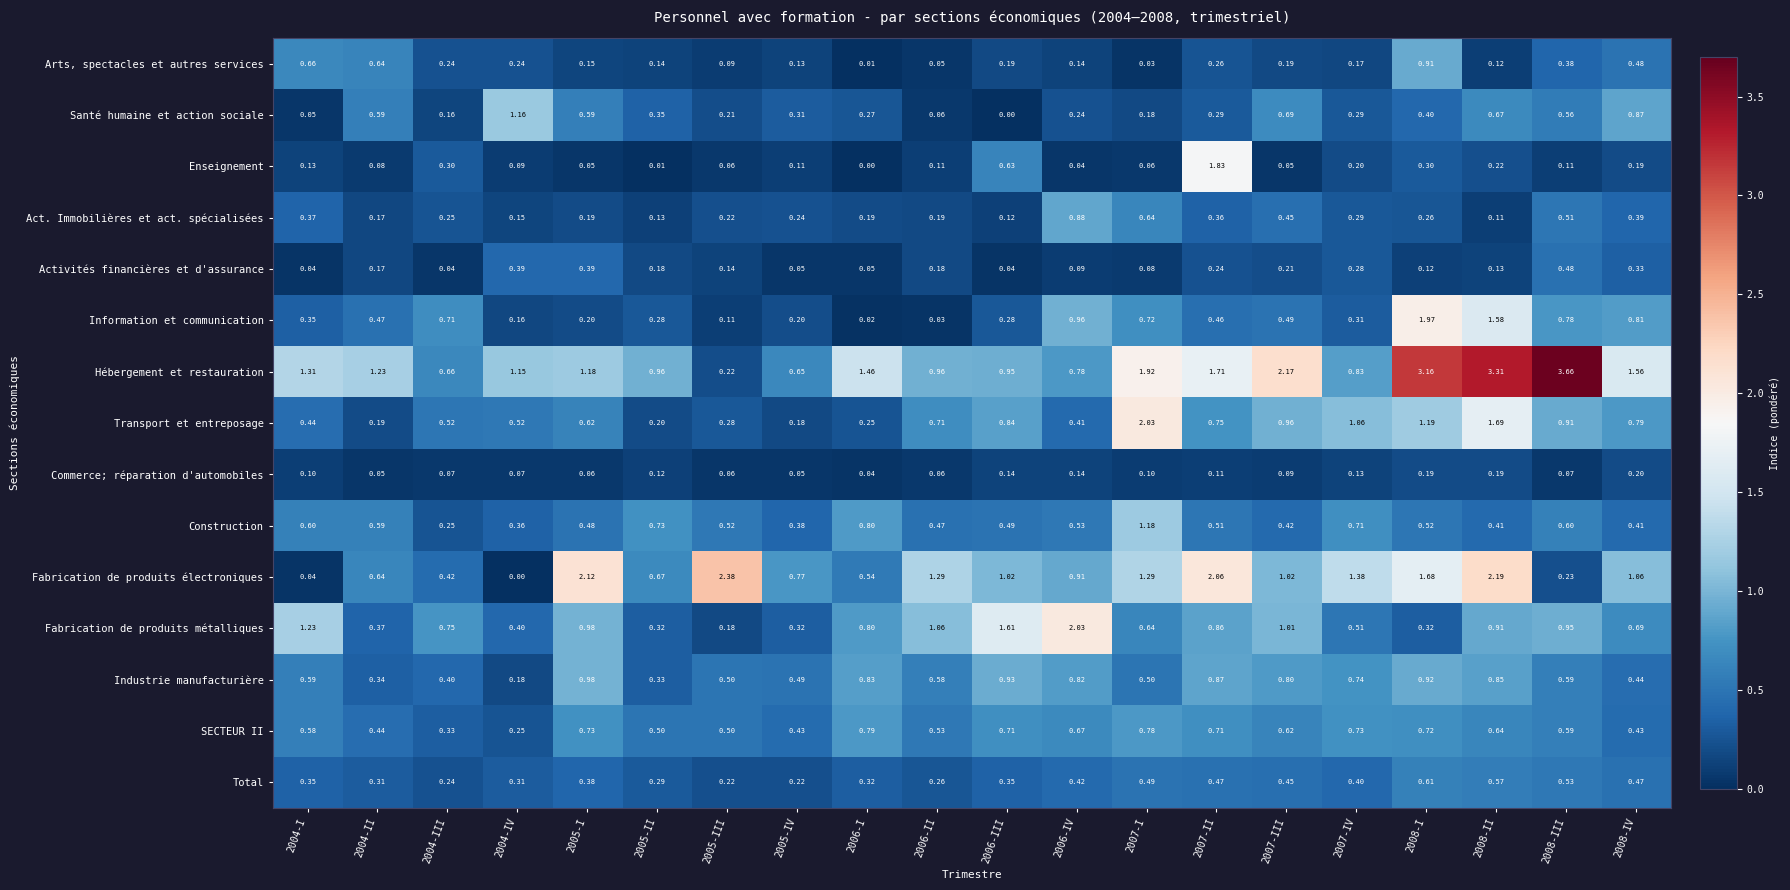

Which series has the widest spread of values?

Hébergement et restauration